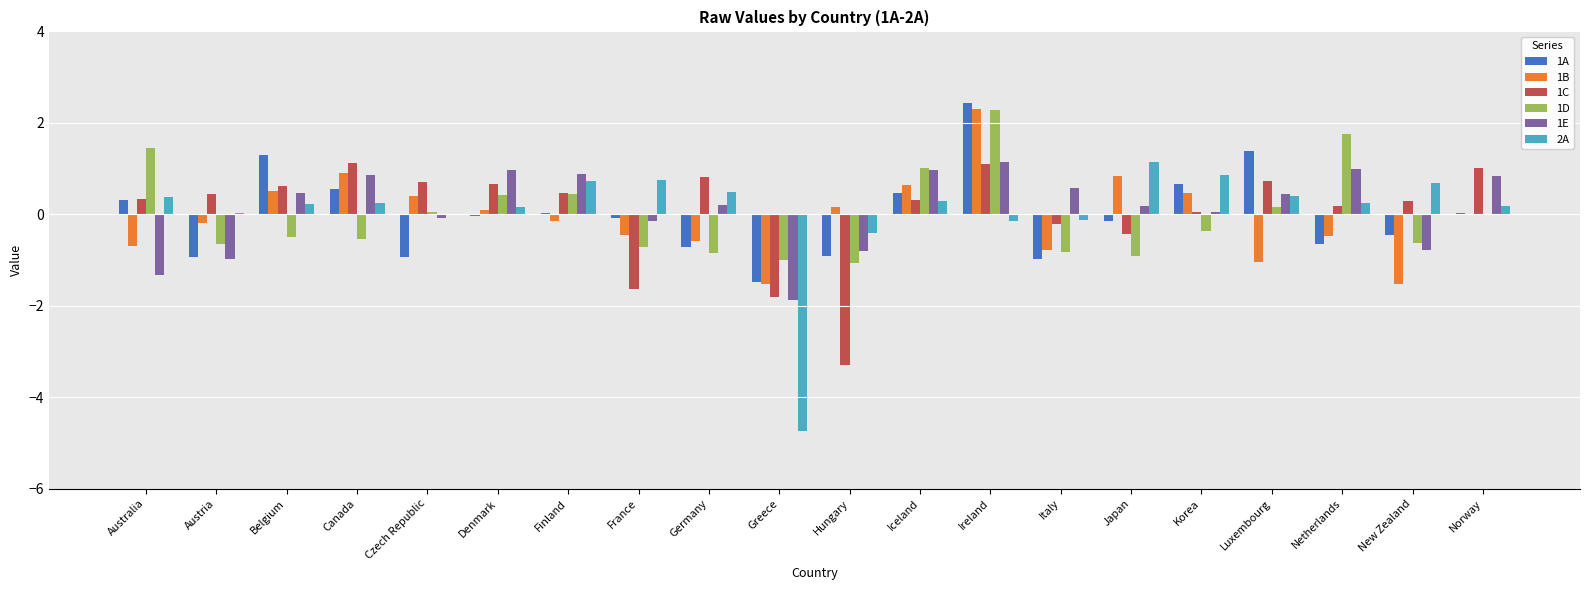

What is the total value across all series at Germany?

-0.6